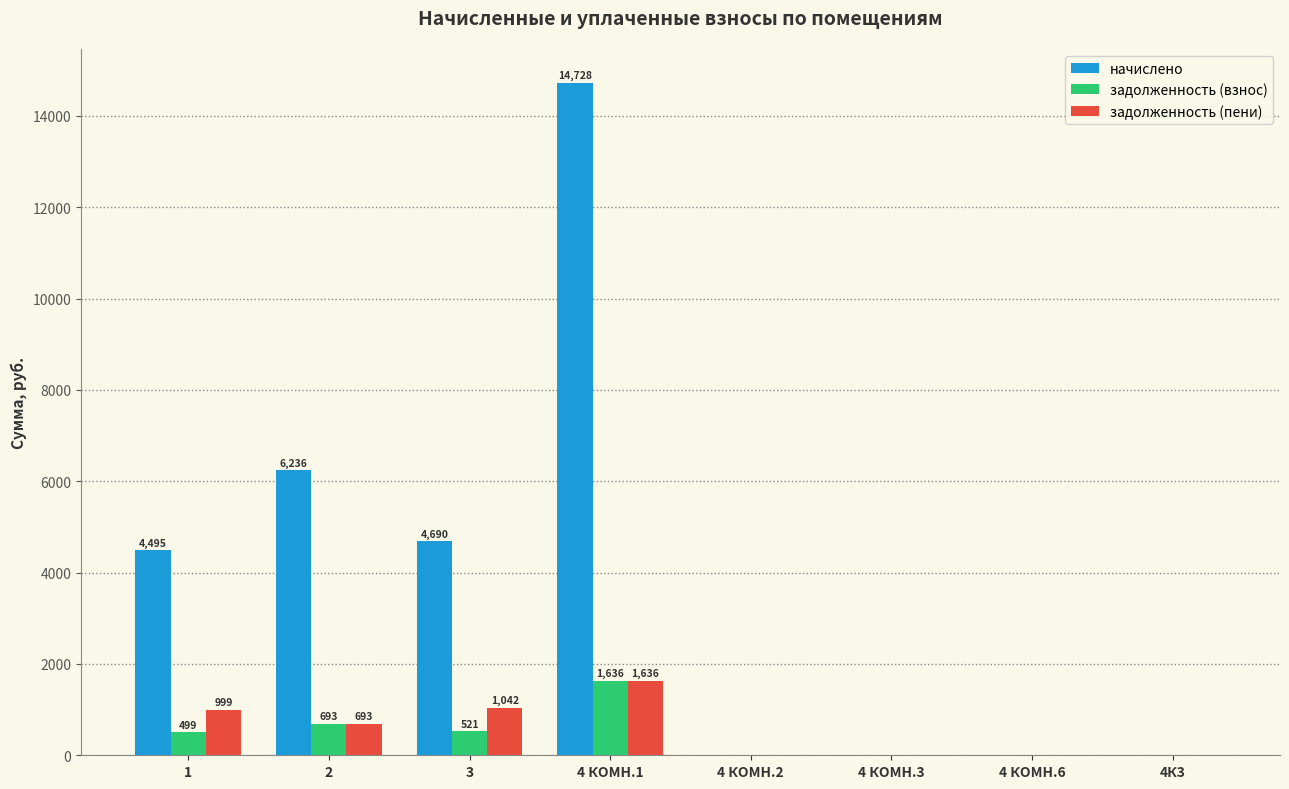

Is the value of начислено at 2 greater than the value of задолженность (пени) at 4 КОМН.3?

Yes